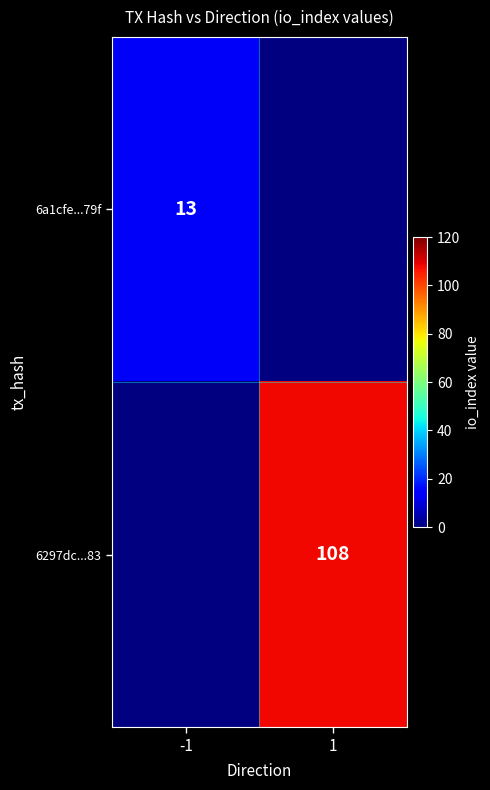

Is it true that 6a1cfe...79f equals 3 at -1?

False